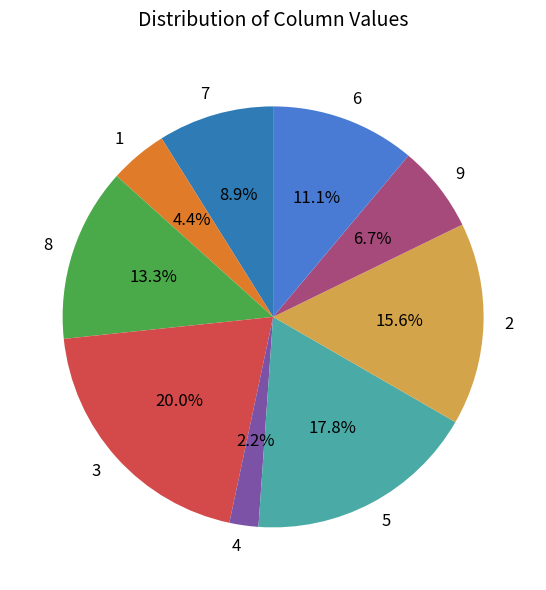

To the nearest percent, what portion does 9 represent?

7%